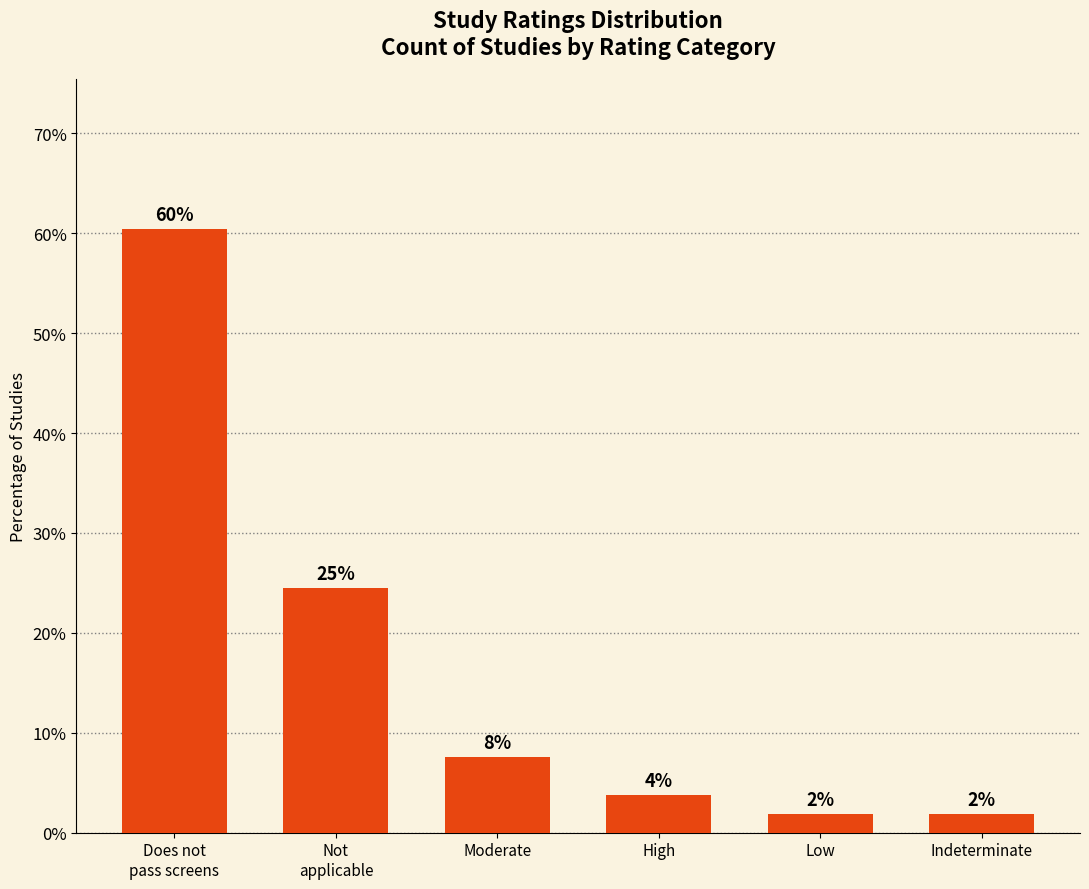

What is the value of the 5th bar from the left?

1.9